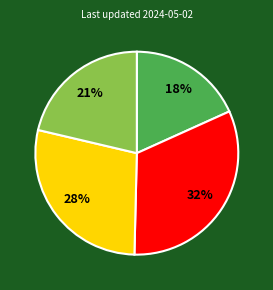

Count the number of slices in the pie.

4